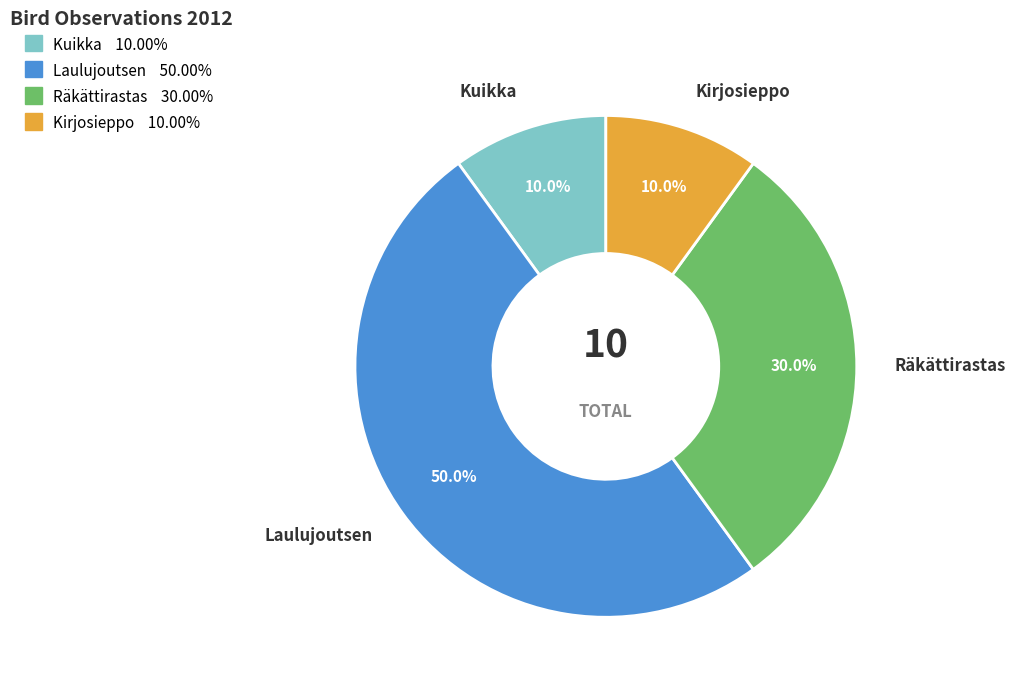

Which category has the biggest portion of the pie?

Laulujoutsen